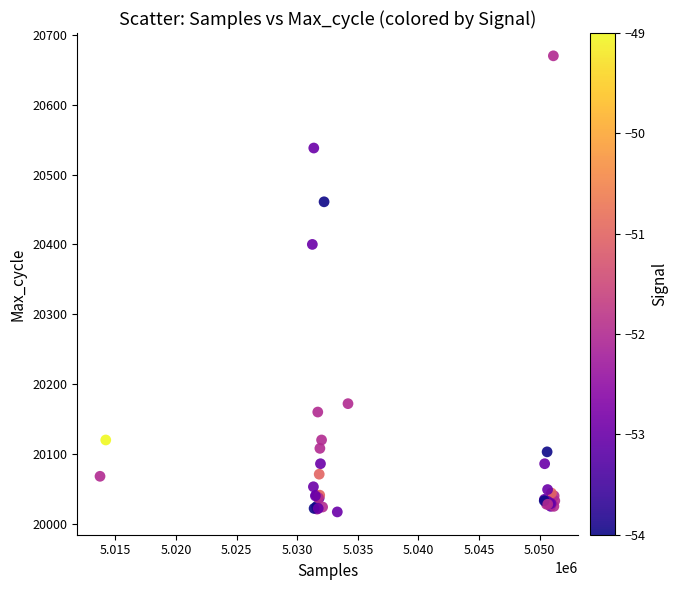

What Y value in the scatter plot is closest to 20343?

20400